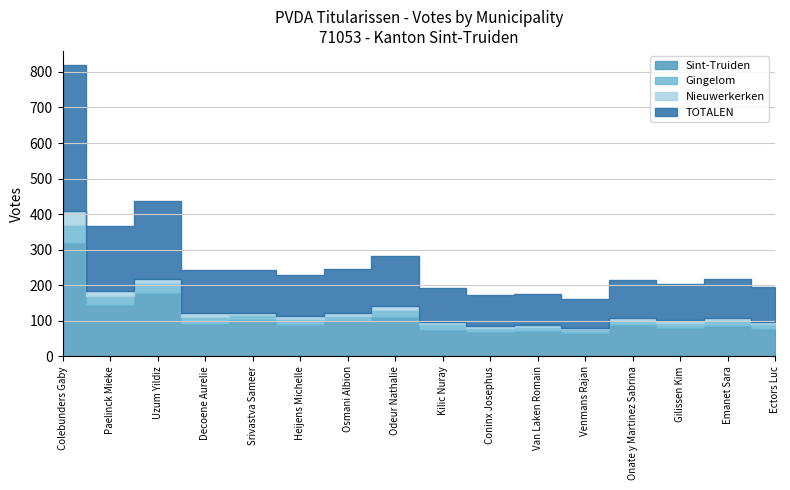

List the labels in order of Sint-Truiden value, largest first.

Colebunders Gaby, Uzum Yildiz, Paelinck Mieke, Odeur Nathalie, Srivastva Sameer, Osmani Albion, Decoene Aurelie, Heijens Michelle, Onate y Martinez Sabrina, Emanet Sara, Gilissen Kim, Ectors Luc, Kilic Nuray, Van Laken Romain, Coninx Josephus, Venmans Rajan